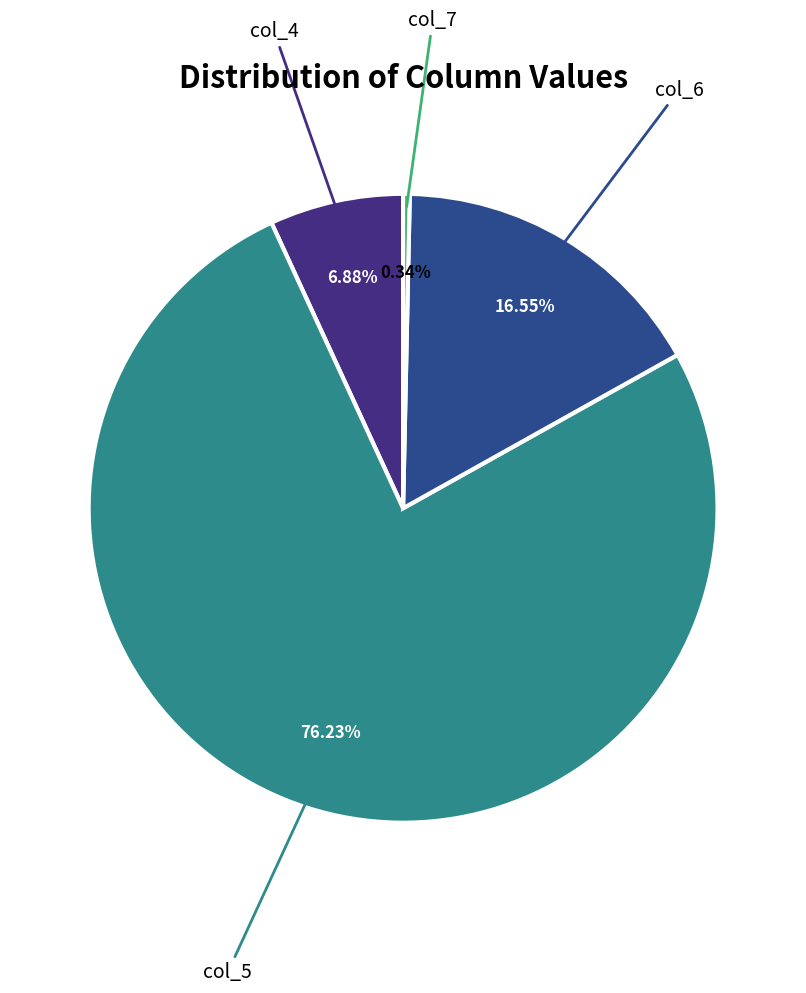

How many segments does this pie chart have?

4